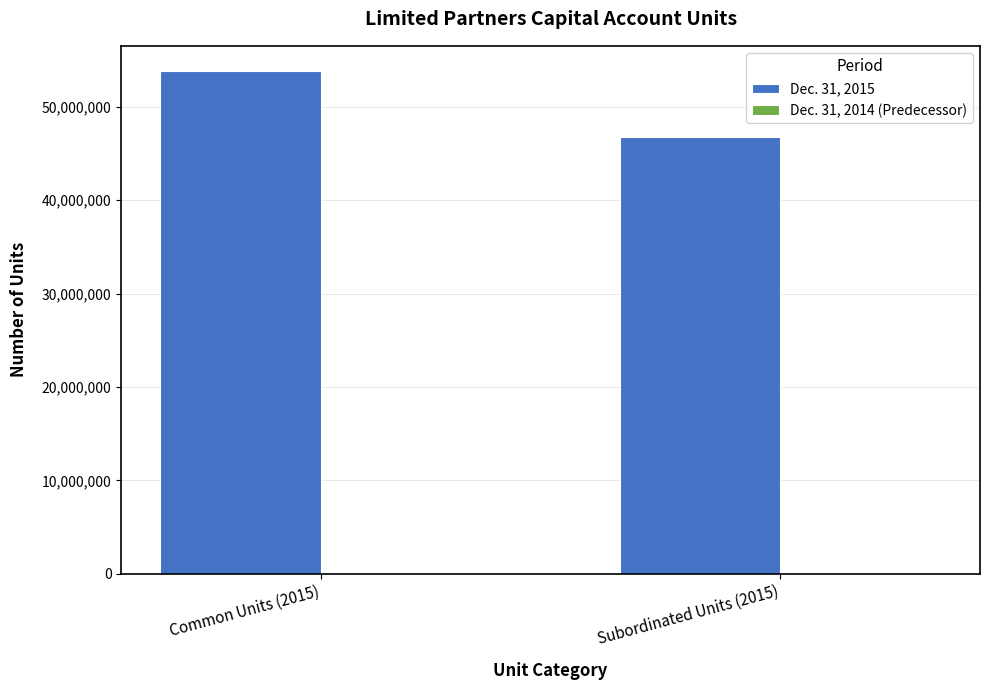

What is the approximate value at Subordinated Units (2015), to the nearest 10?

46811400